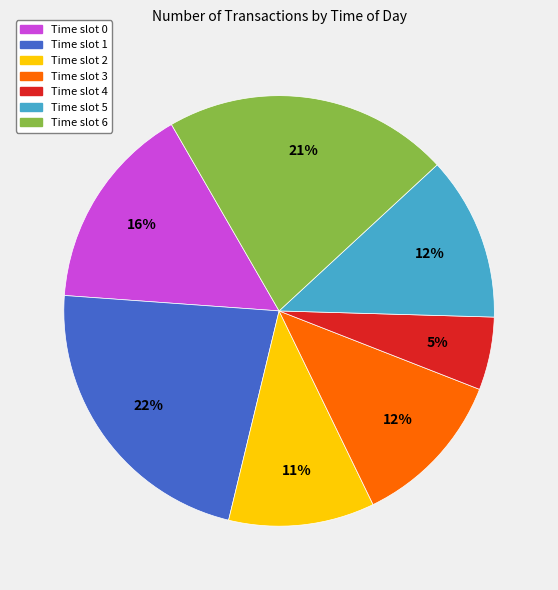

To the nearest percent, what is the average slice percentage?

14%